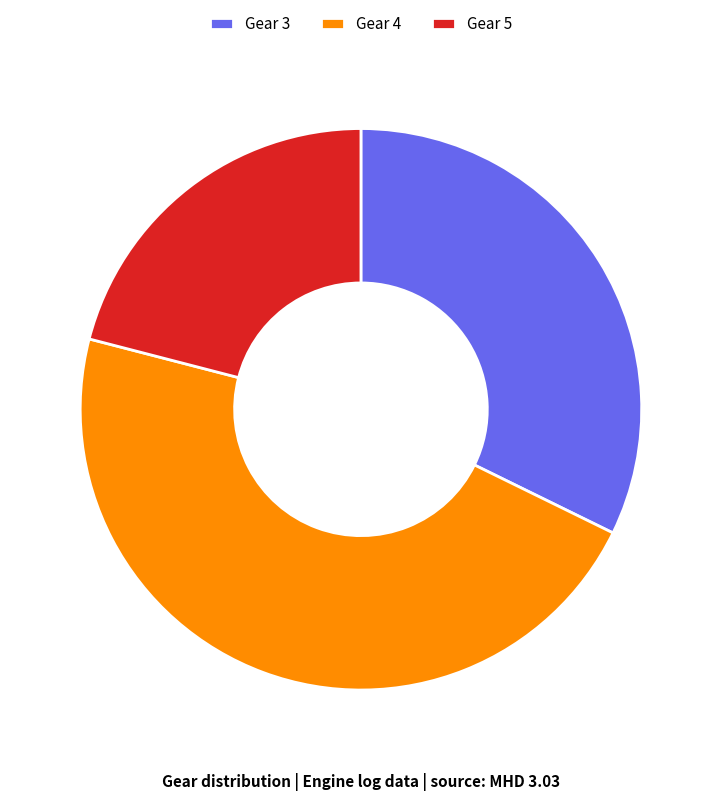

Rank the categories by value from lowest to highest.

Gear 5, Gear 3, Gear 4